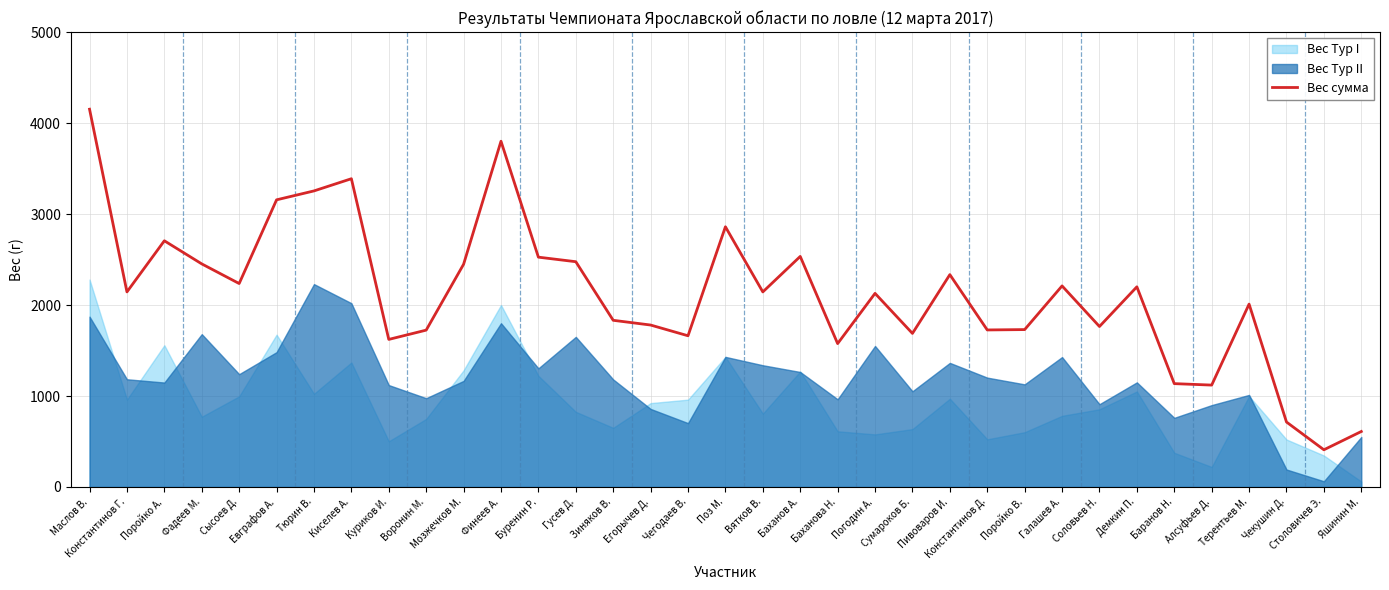

What is the maximum value for Вес сумма?

4152